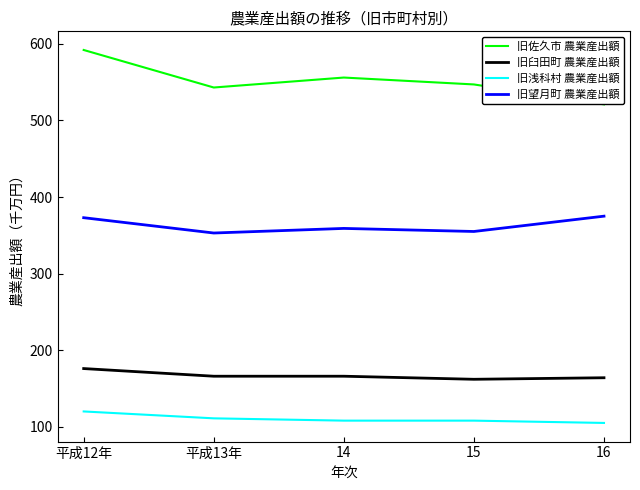

Which series changed the most between 平成12年 and 14?

旧佐久市 農業産出額